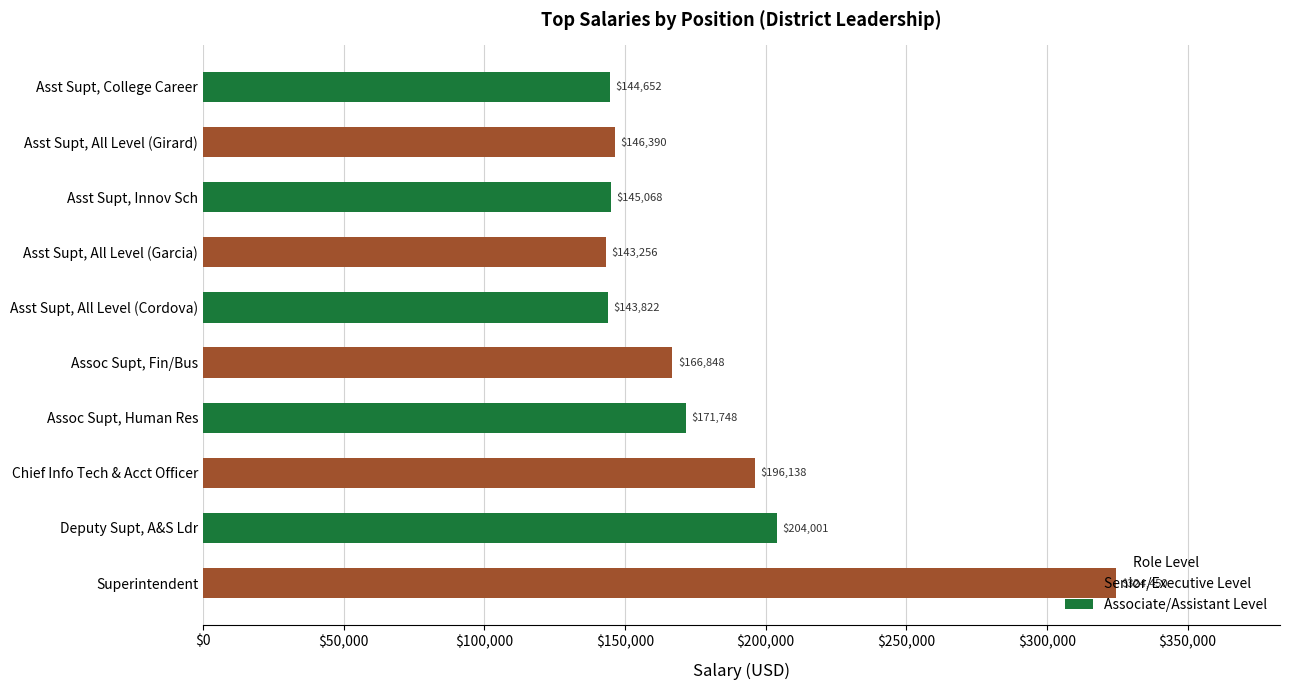

How many bars are there in total?

10